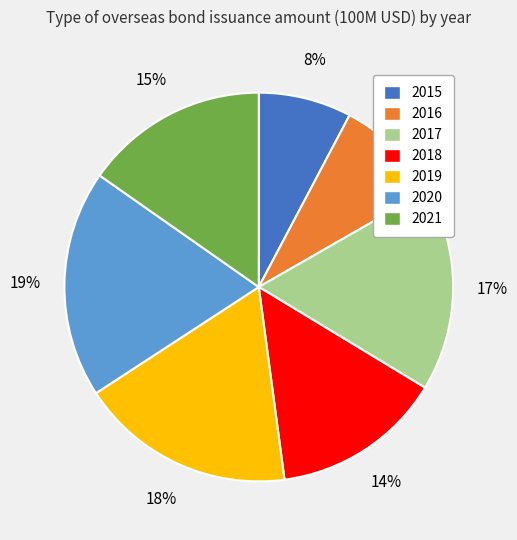

Which category has the smallest portion of the pie?

2015